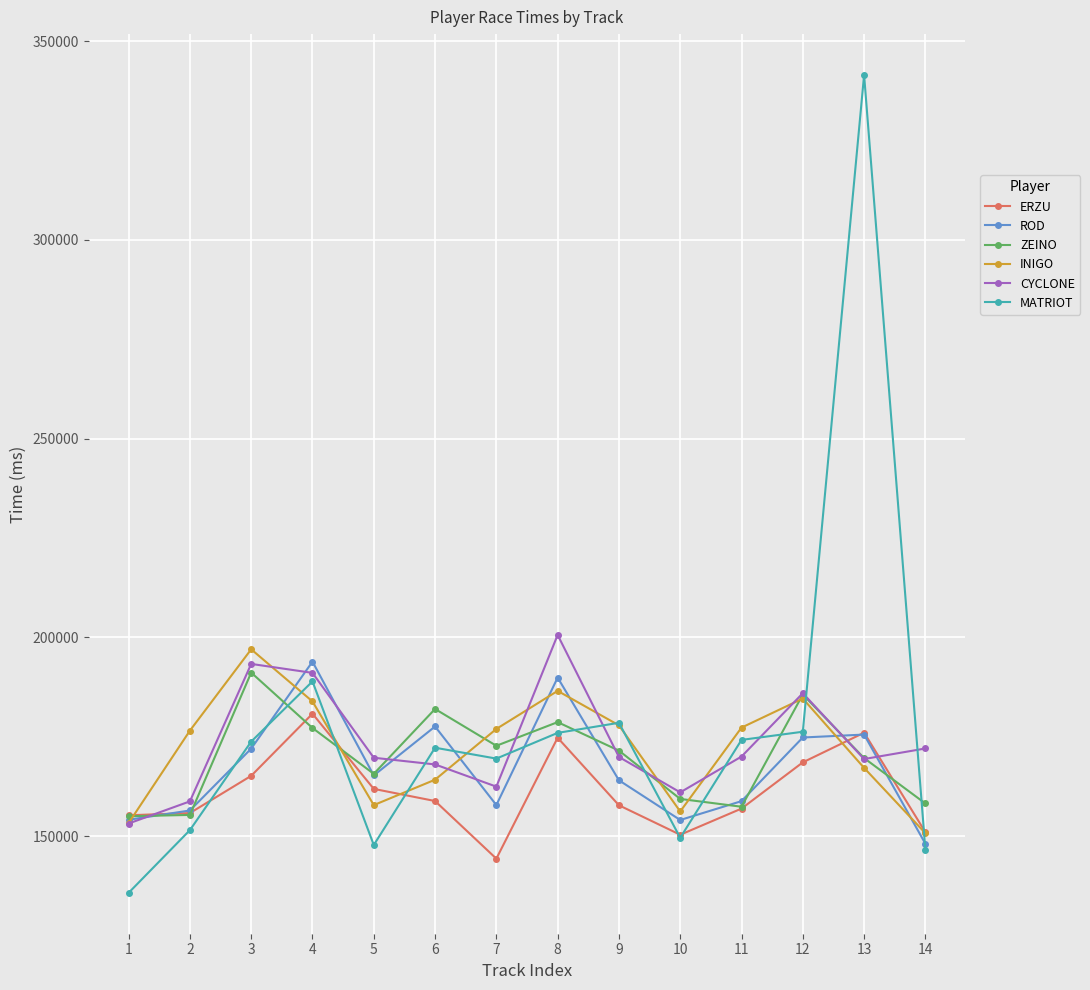

Does the chart have visible grid lines?

Yes